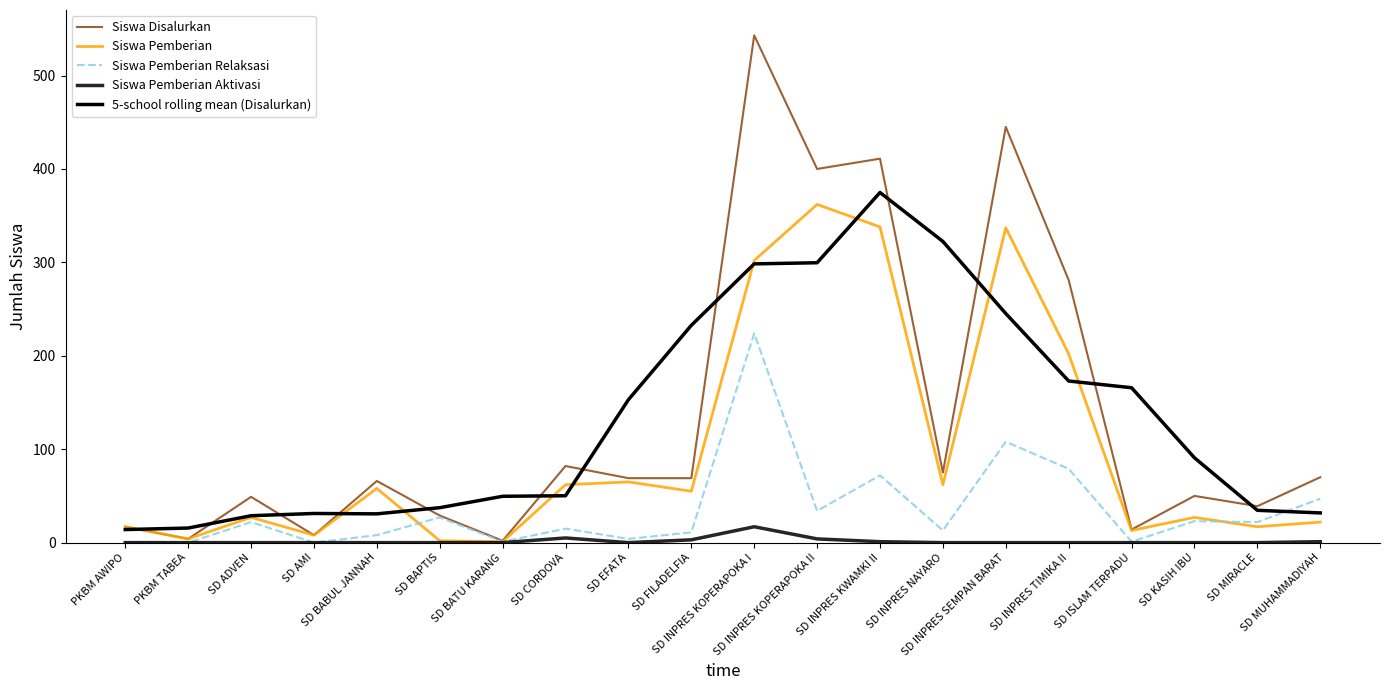

How many lines are shown in the chart?

5